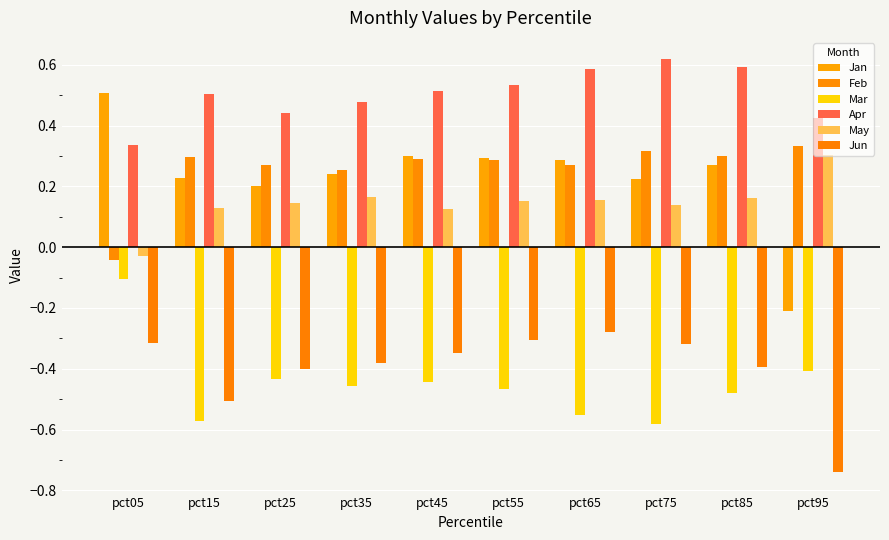

At how many categories does at least one series exceed 0?

10